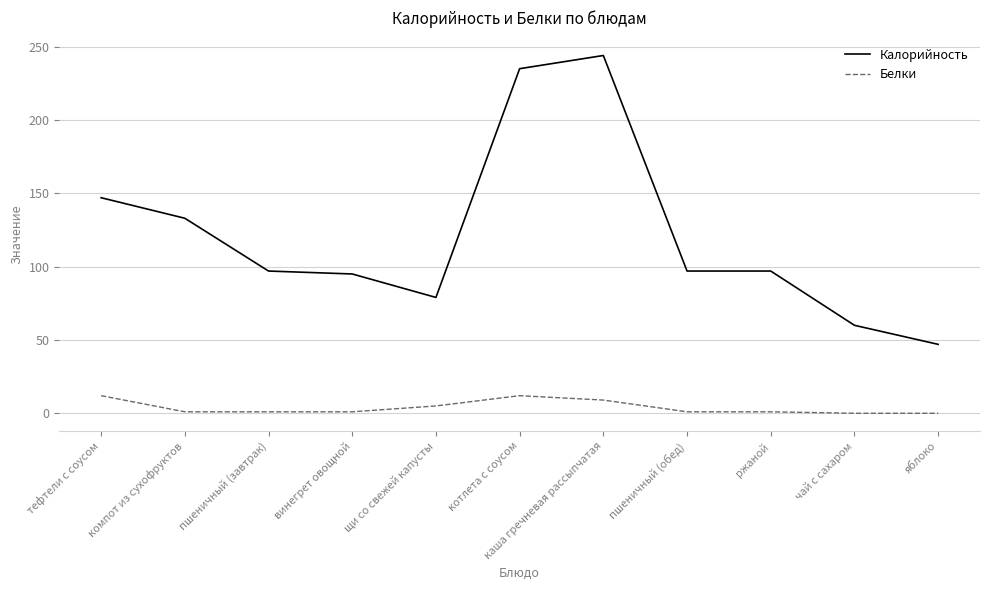

How many lines are shown in the chart?

2